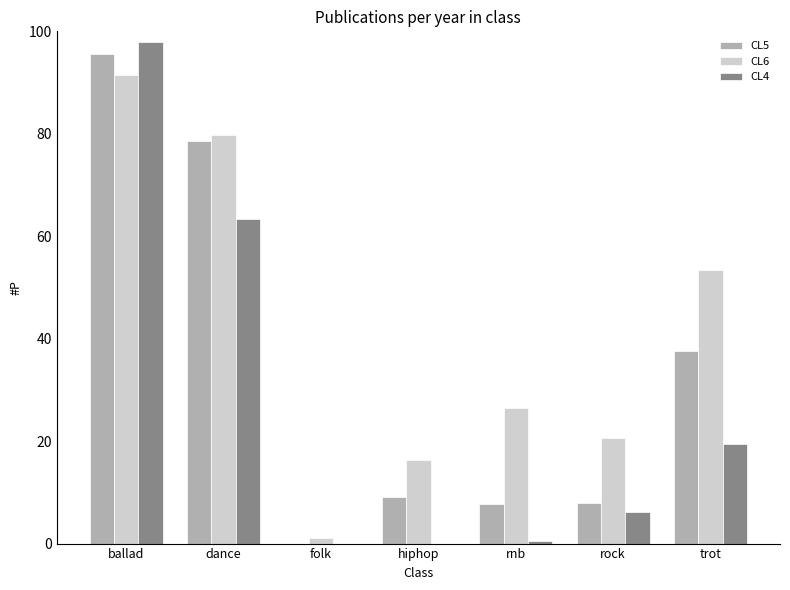

What is the sum of the CL6 values at folk and trot?

54.4